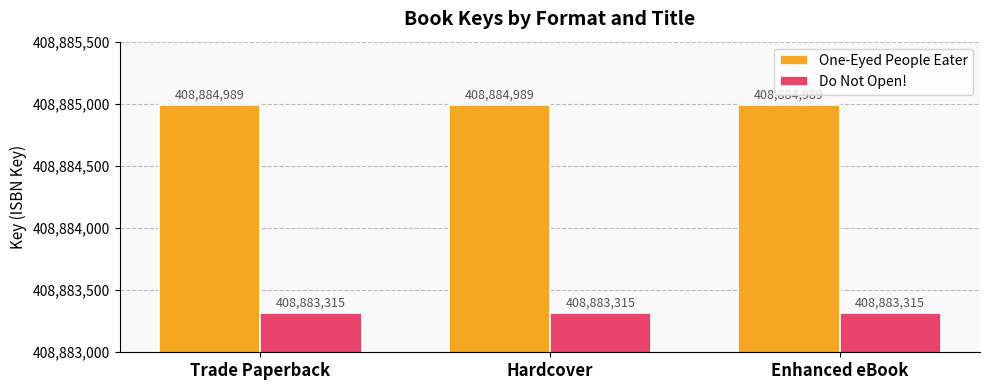

What are all the series names shown in the legend?

One-Eyed People Eater, Do Not Open!